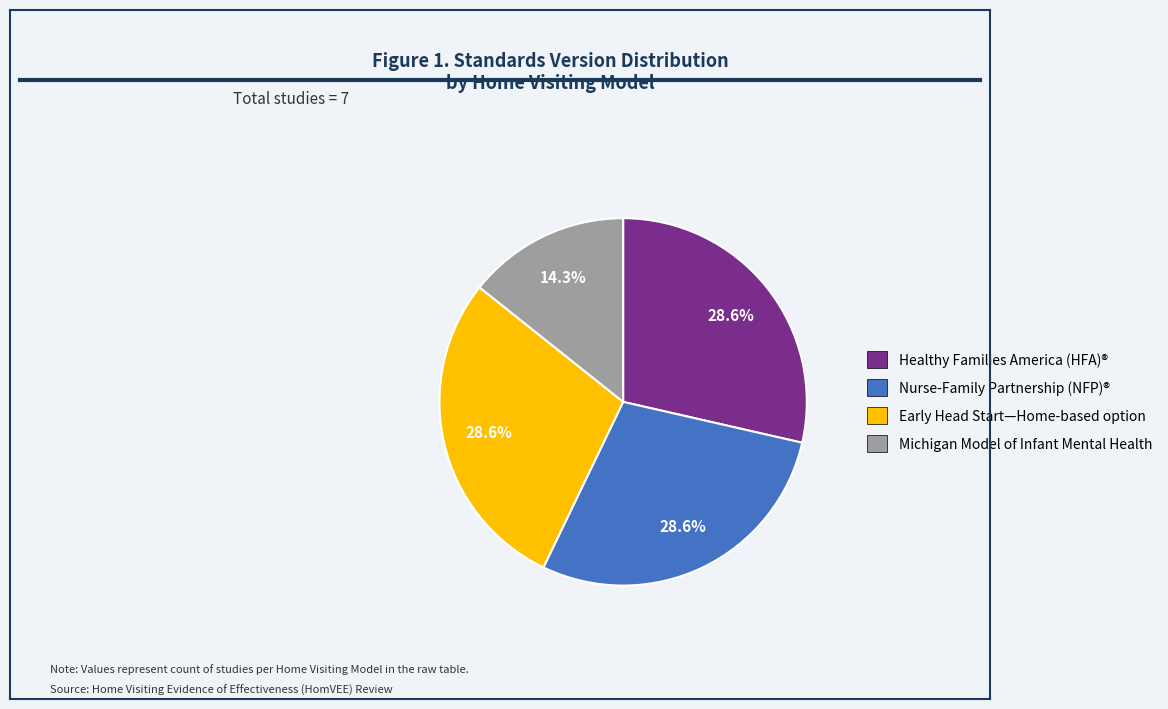

To the nearest percent, what is the difference between the largest and smallest slice percentages?

14%